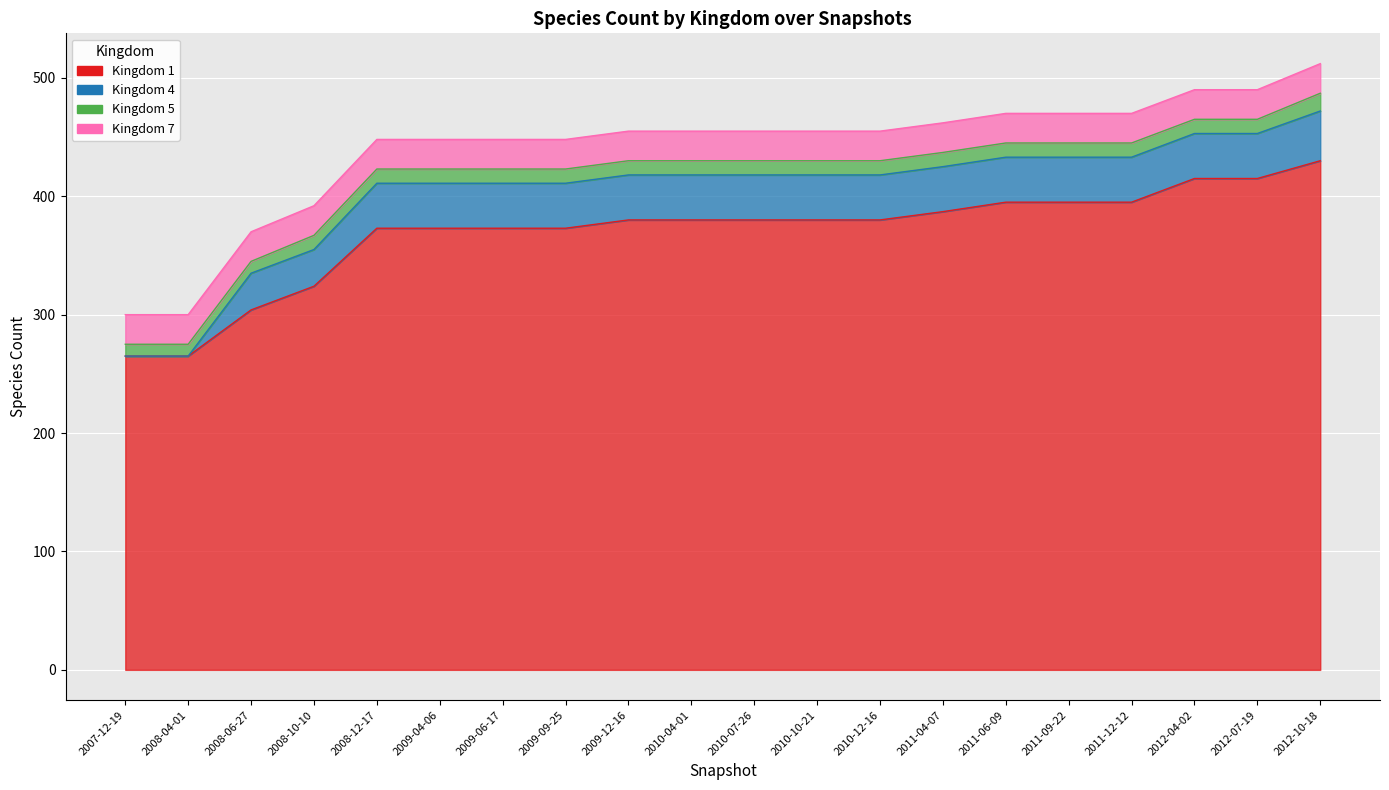

Between 0 and 6, which series saw the biggest shift?

1